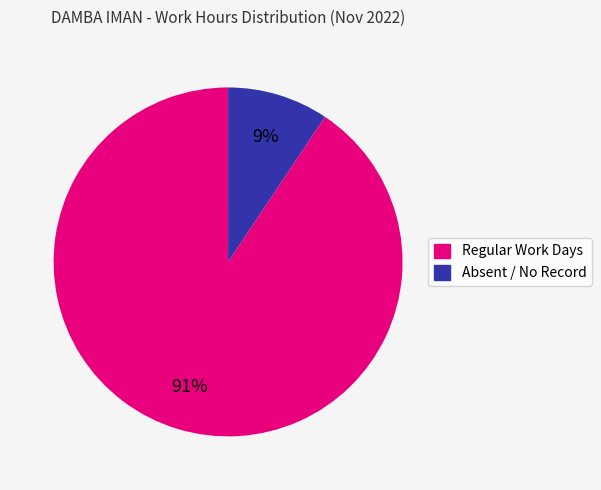

To the nearest percent, what is the average slice percentage?

50%